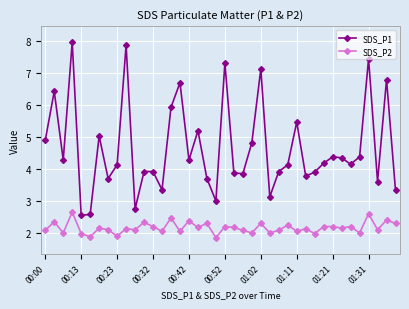

Which series has the widest spread of values?

SDS_P1